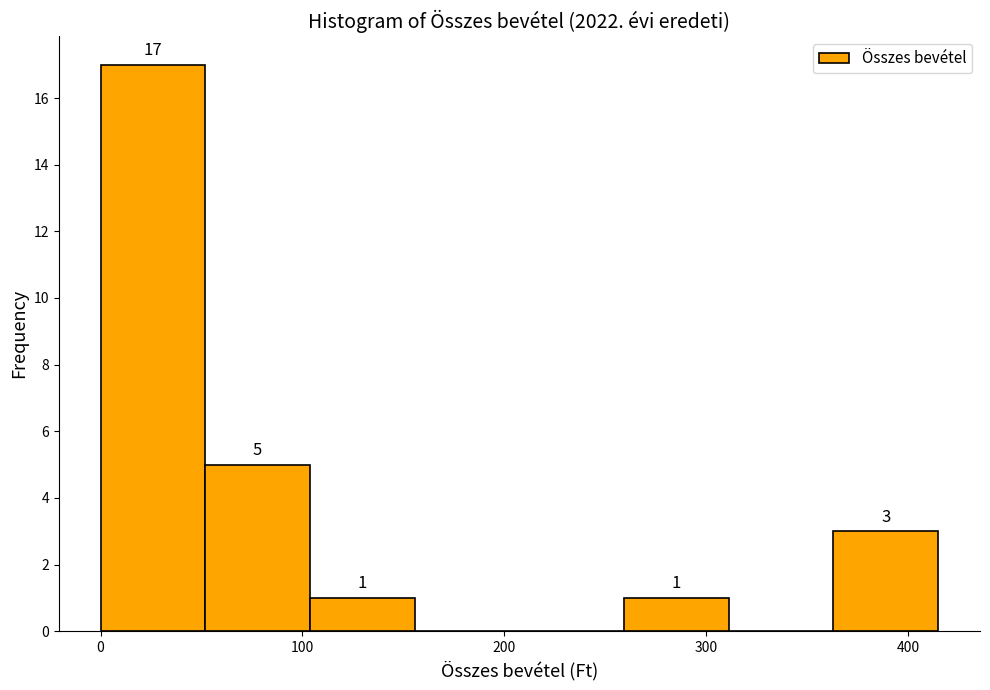

Which range on the x-axis has the tallest bar?

0 to 50